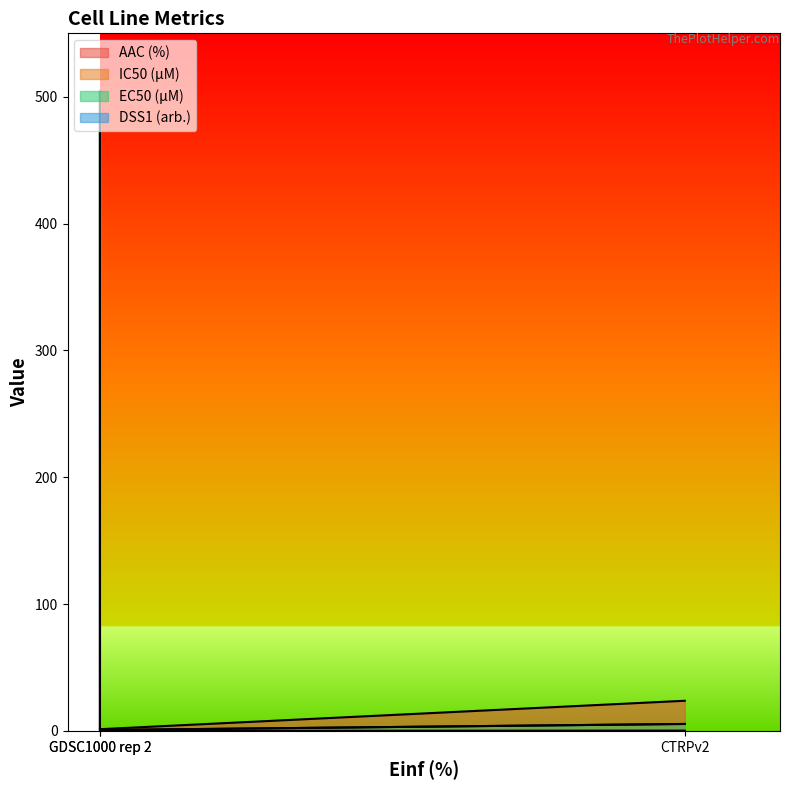

What is the value of the AAC (%) point at the 1st from the left?

1.6